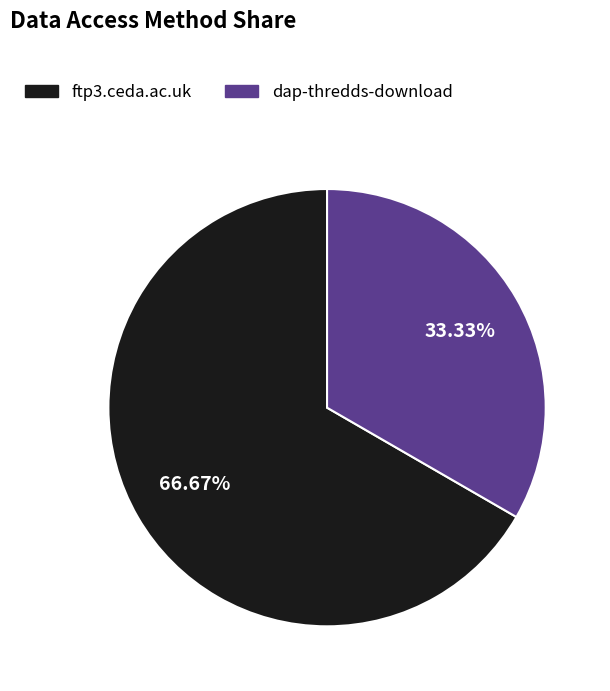

The ftp3.ceda.ac.uk slice represents 74% of the pie. True or false?

False